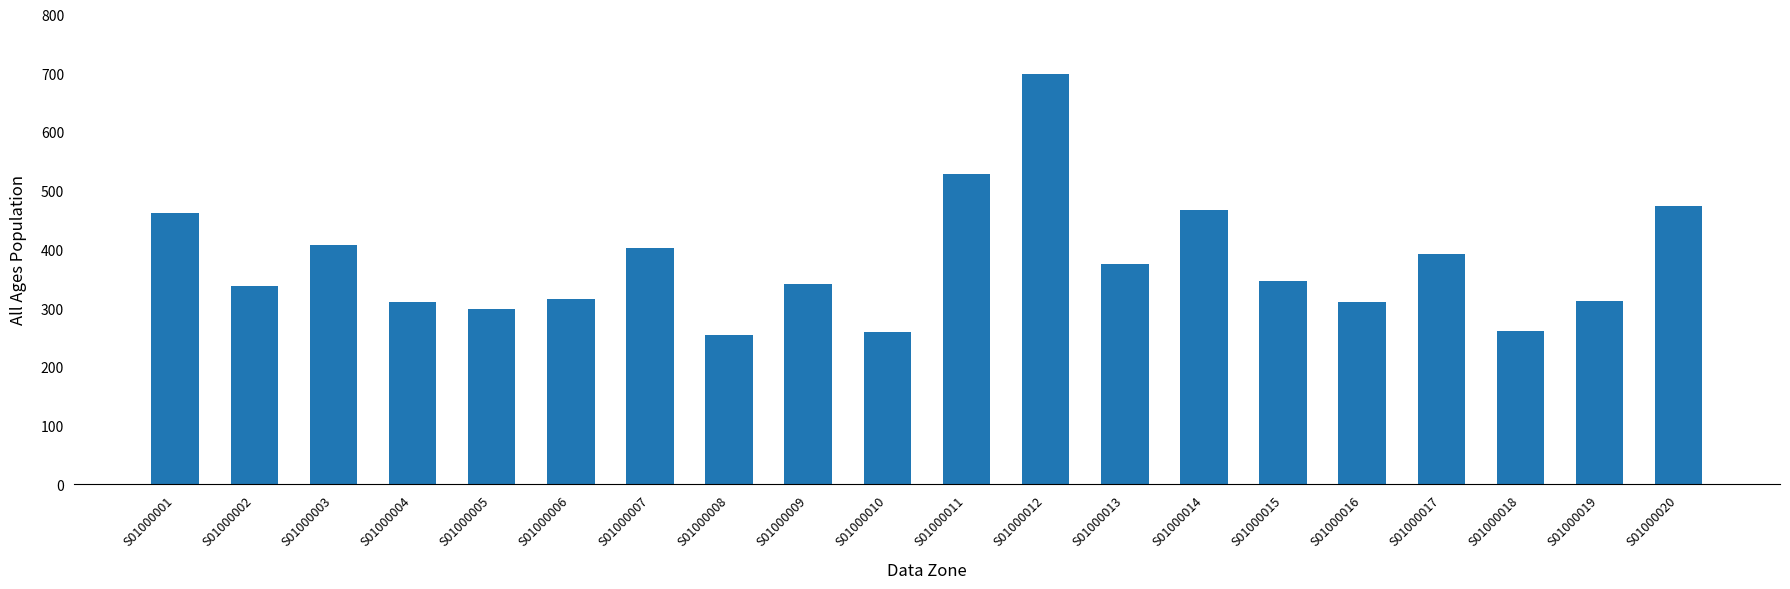

True or false: the data shows 155 at S01000019.

False